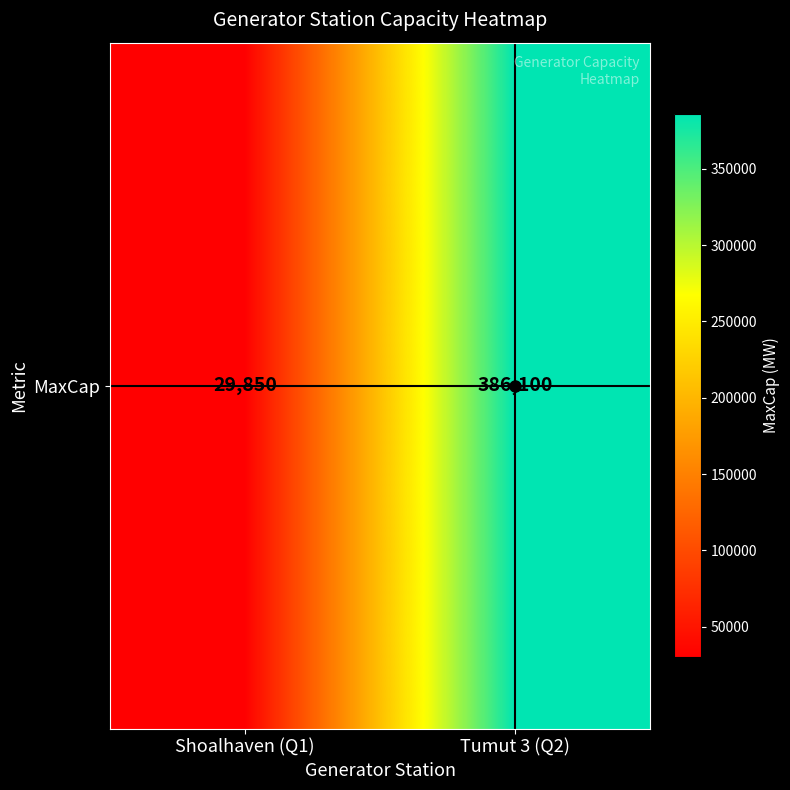

Read the value at Tumut 3 (Q2), to the nearest 100.

386100